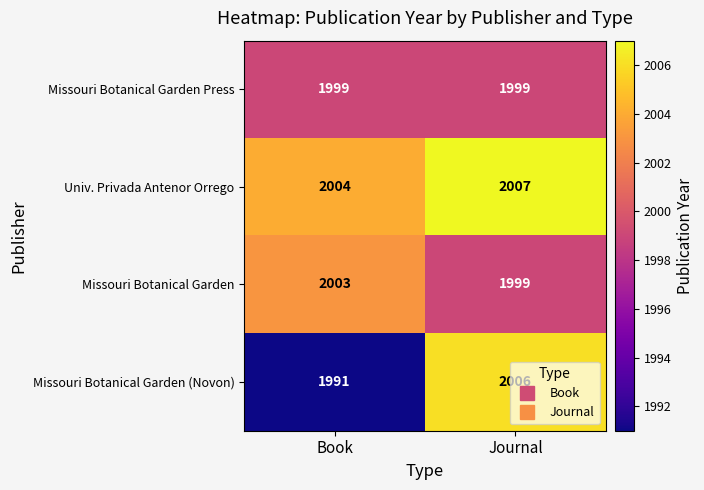

Rank the series by their maximum value, from highest to lowest.

Univ. Privada Antenor Orrego, Missouri Botanical Garden (Novon), Missouri Botanical Garden, Missouri Botanical Garden Press